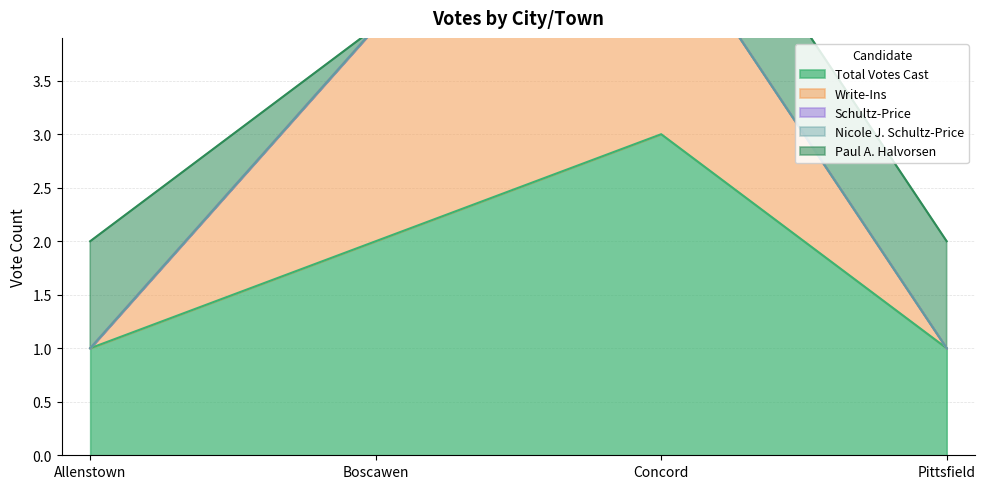

How many lines are shown in the chart?

5